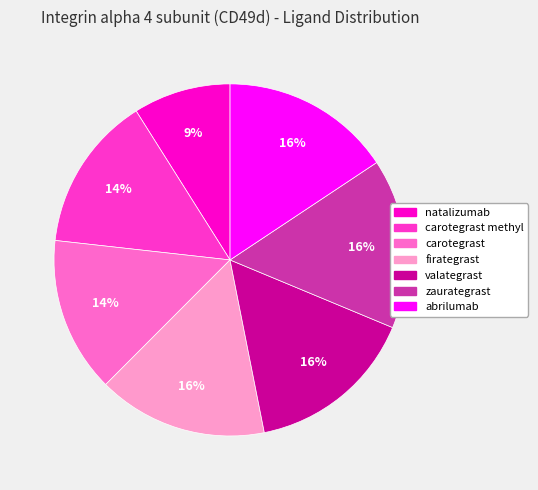

Is there a majority slice in this chart?

No